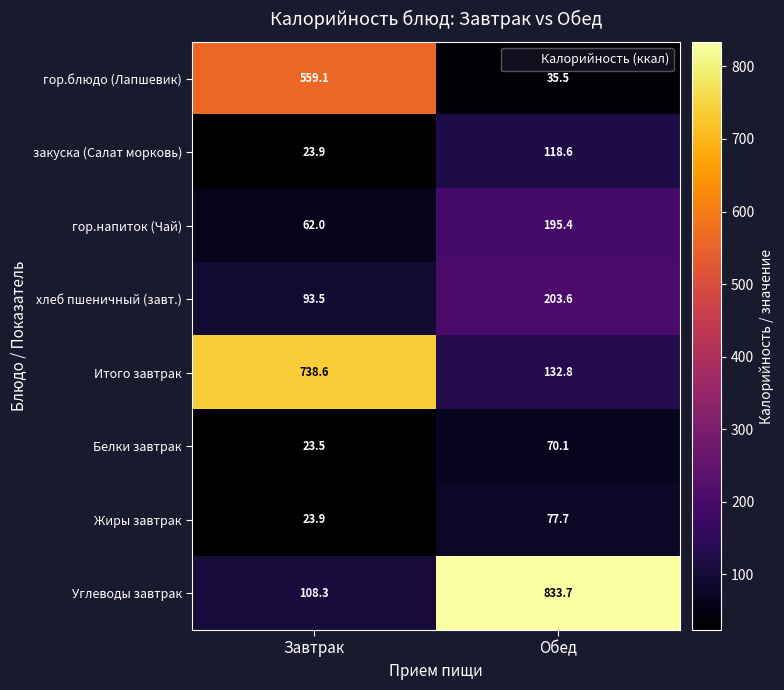

True or false: гор.напиток (Чай) has a value of 62.0 at Завтрак.

True